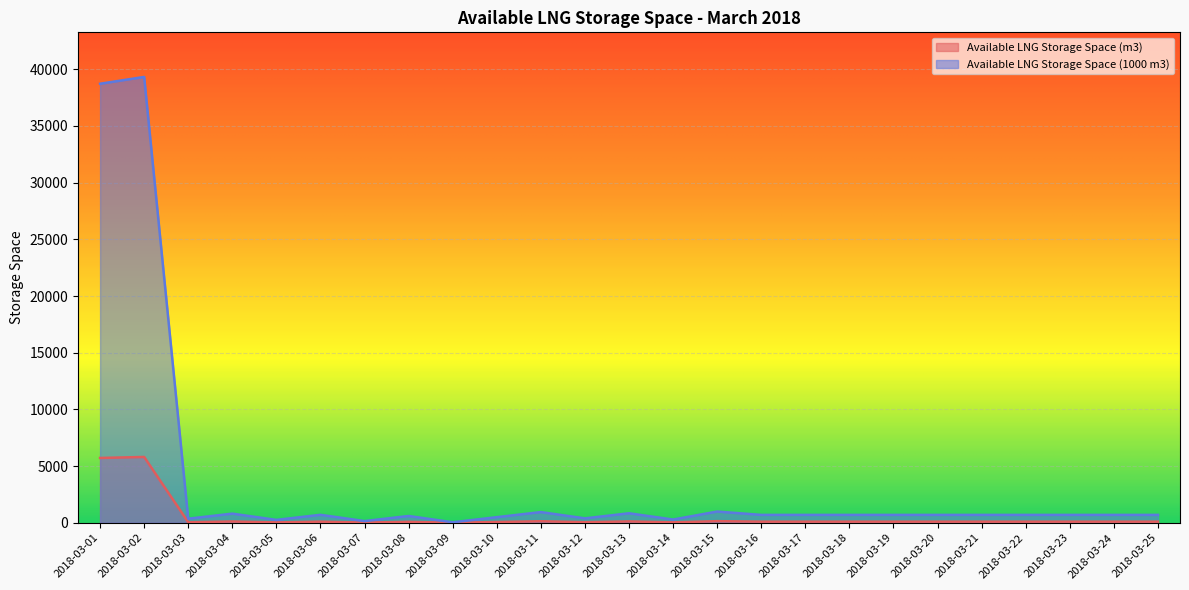

How many data points does each series have?

25